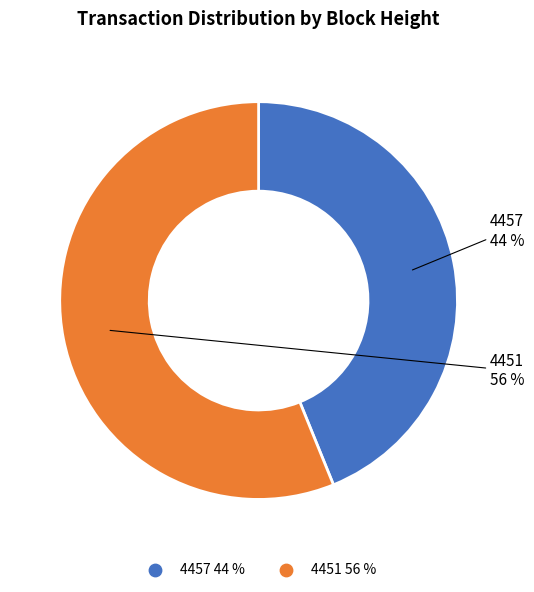

How many slices are in this pie chart?

2